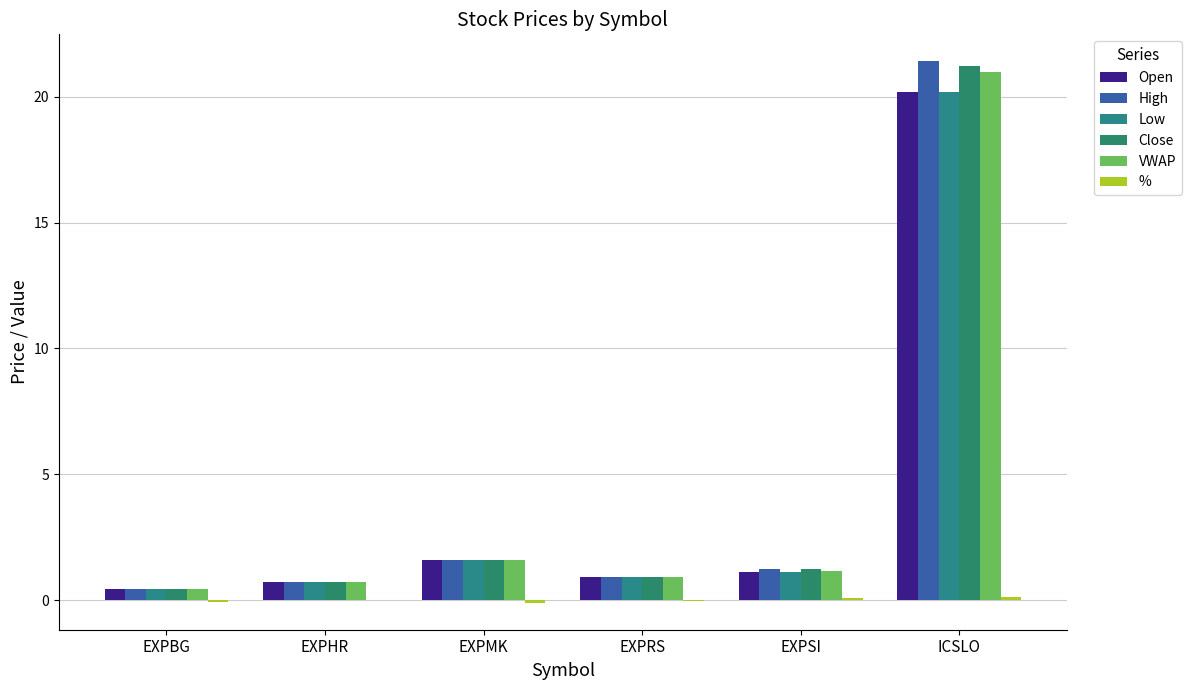

What is the difference between the Close values at EXPSI and EXPRS?

0.3